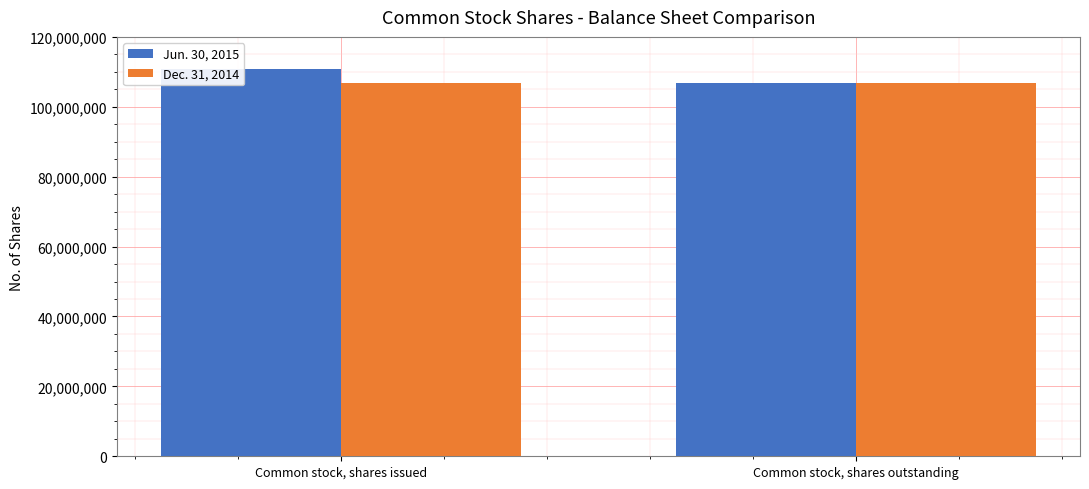

What is the average value of the Dec. 31, 2014 series?

106697000